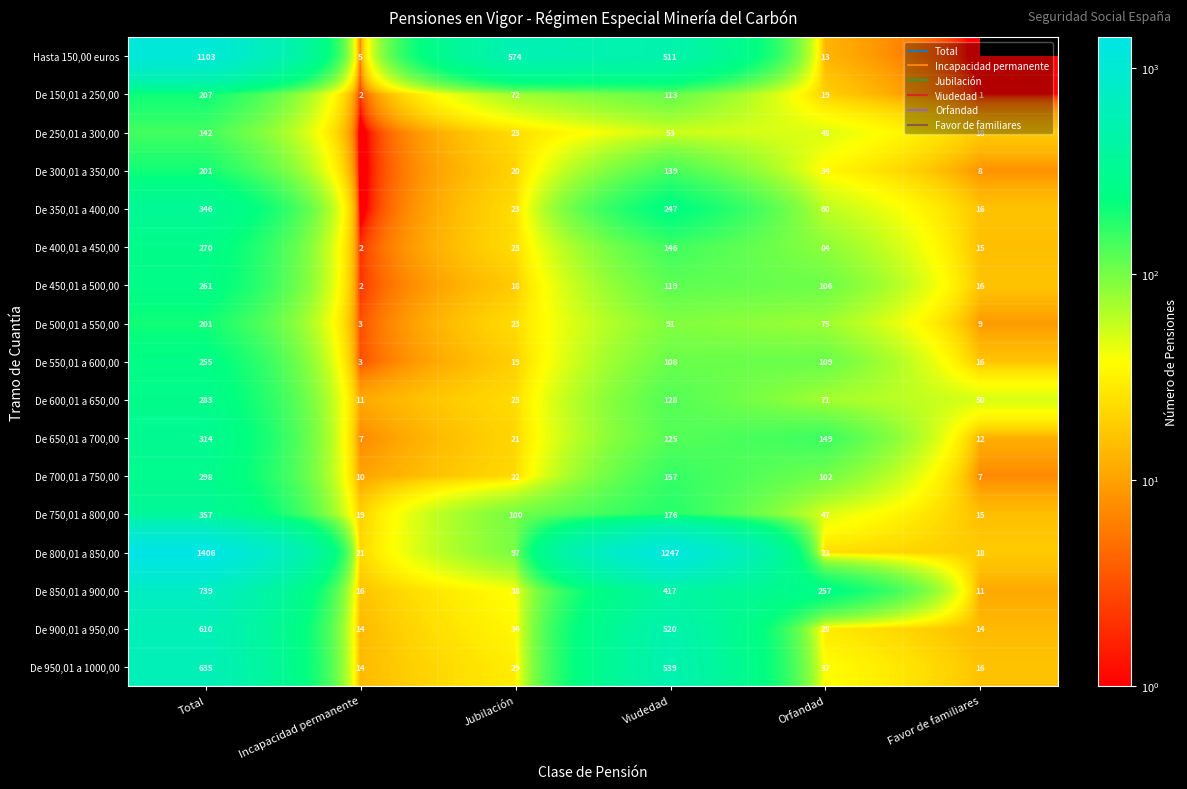

At which label does De 300,01 a 350,00 reach its minimum?

Incapacidad permanente